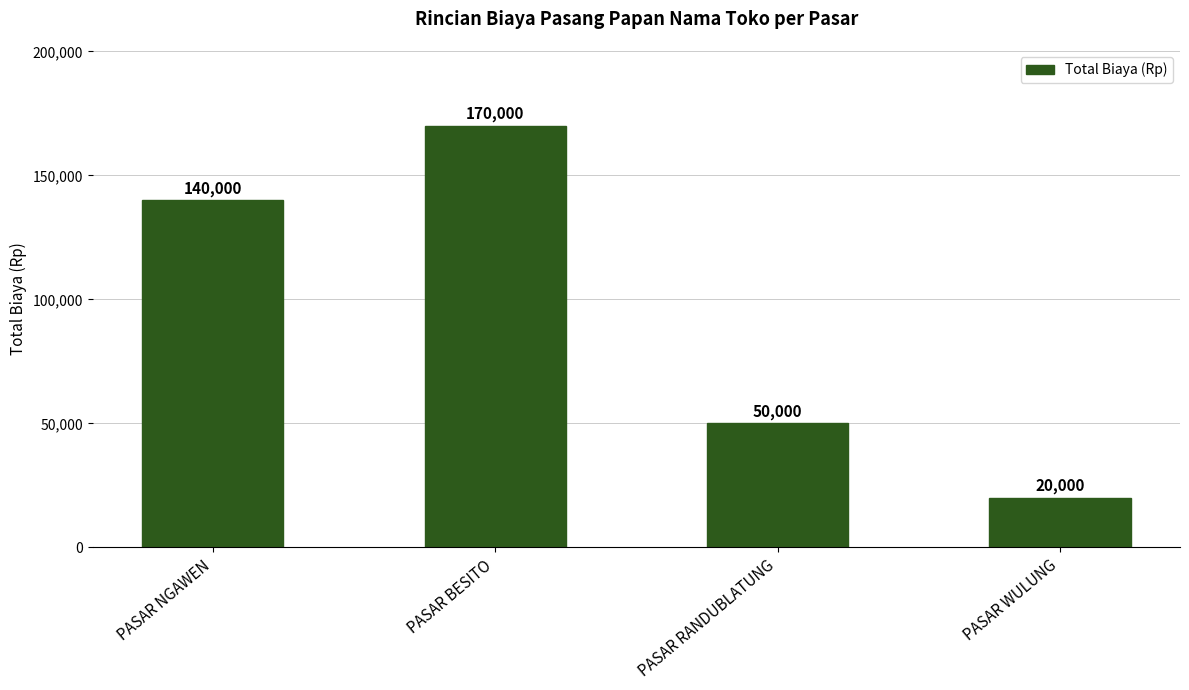

Is it true that the value at PASAR NGAWEN is 210853?

False